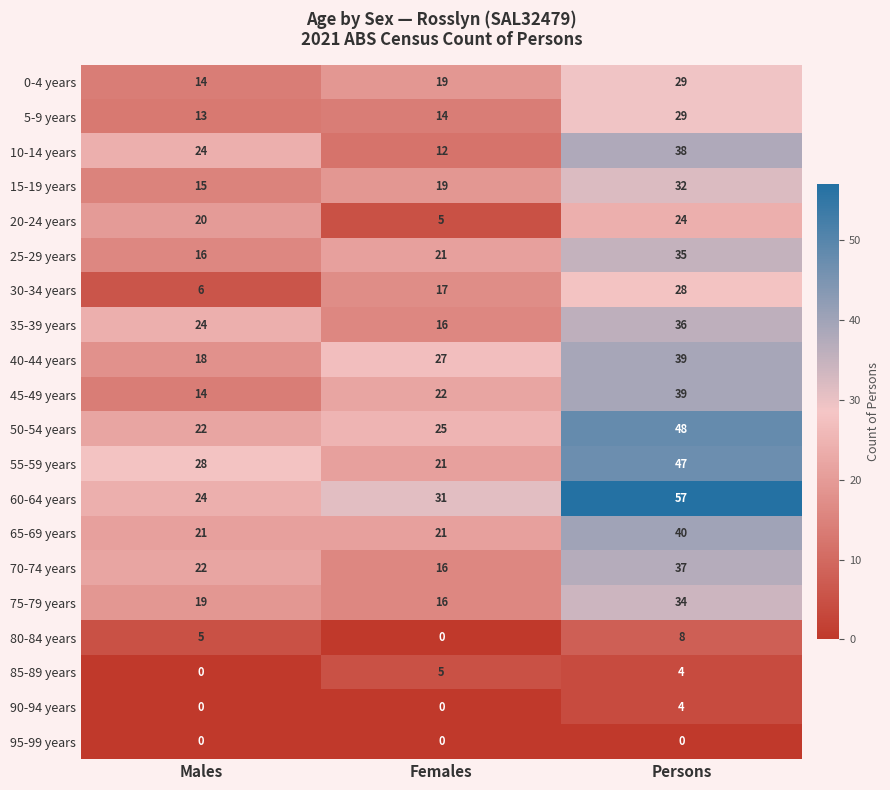

What is the approximate value of 55-59 years at Males, to the nearest 5?

30